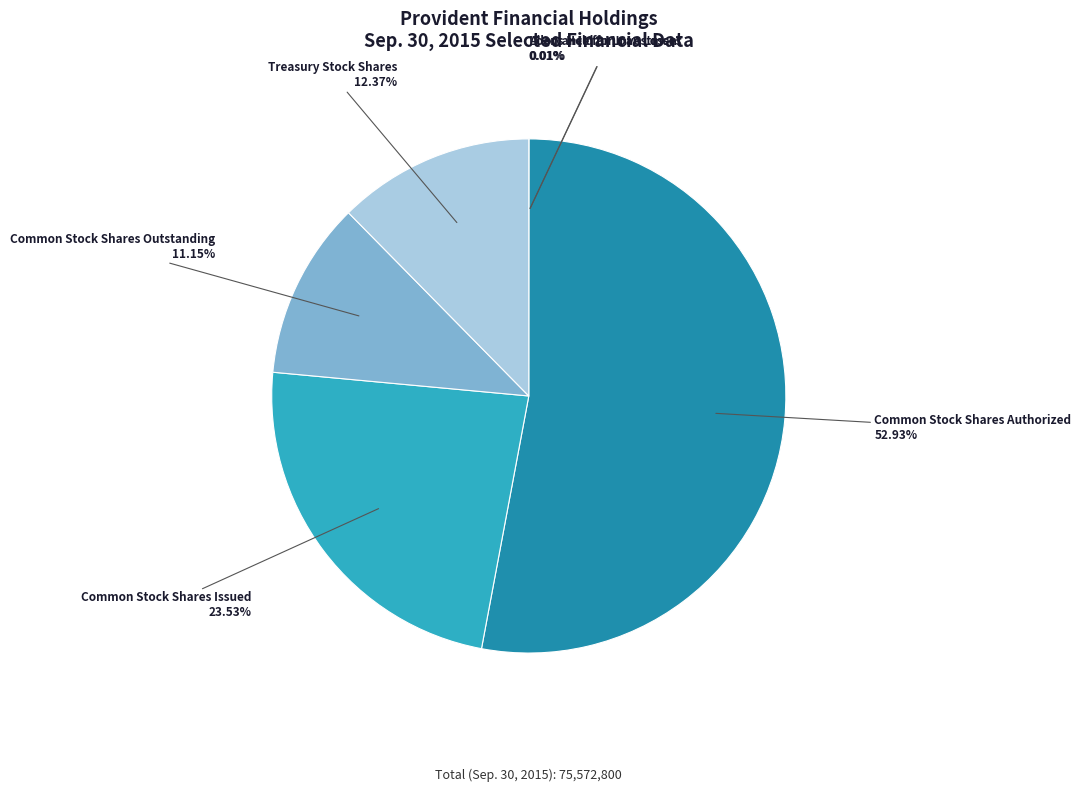

Does any single category account for the majority?

Yes